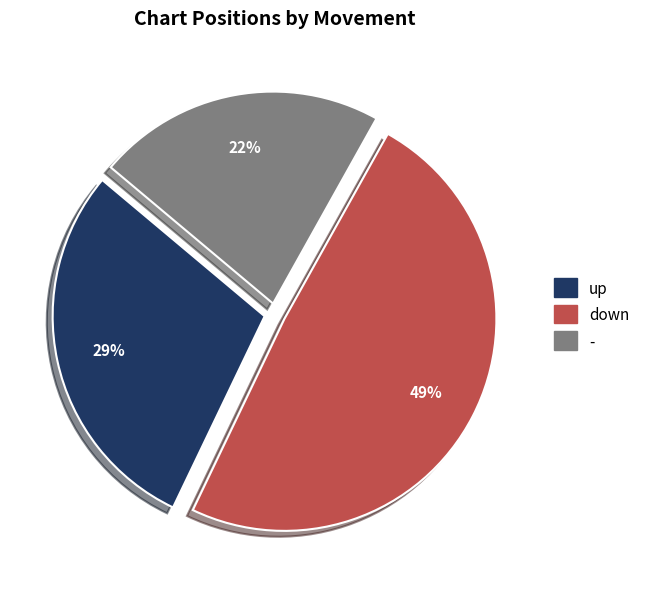

To the nearest percent, what portion does - represent?

22%